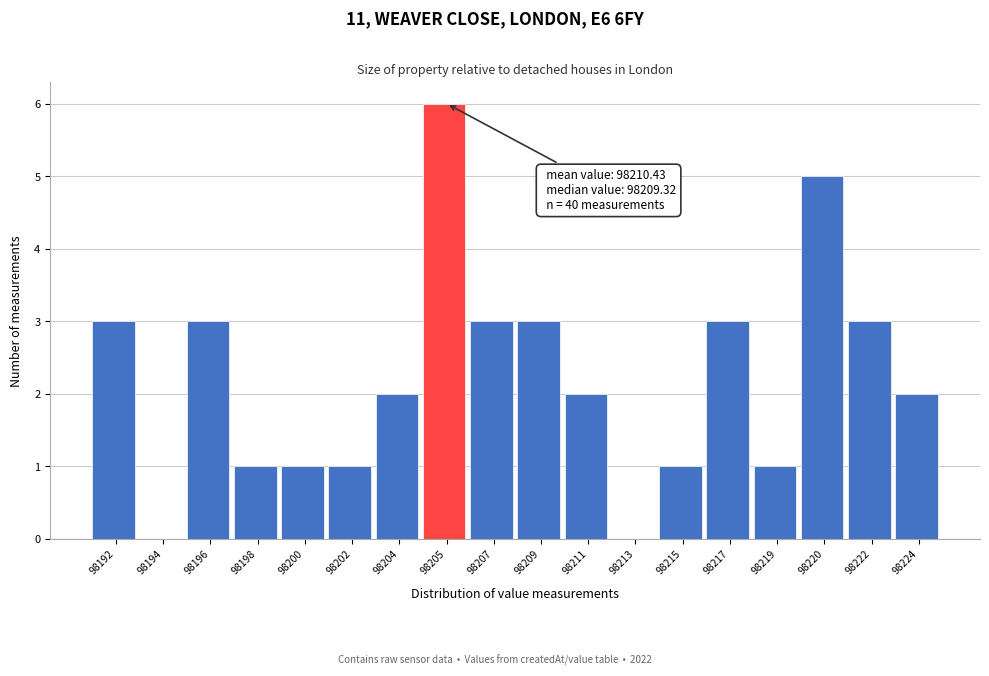

Reading left to right, list all the values displayed in this chart.

98192=3	98194=0	98196=3	98198=1	98200=1	98202=1	98204=2	98205=6	98207=3	98209=3	98211=2	98213=0	98215=1	98217=3	98219=1	98220=5	98222=3	98224=2